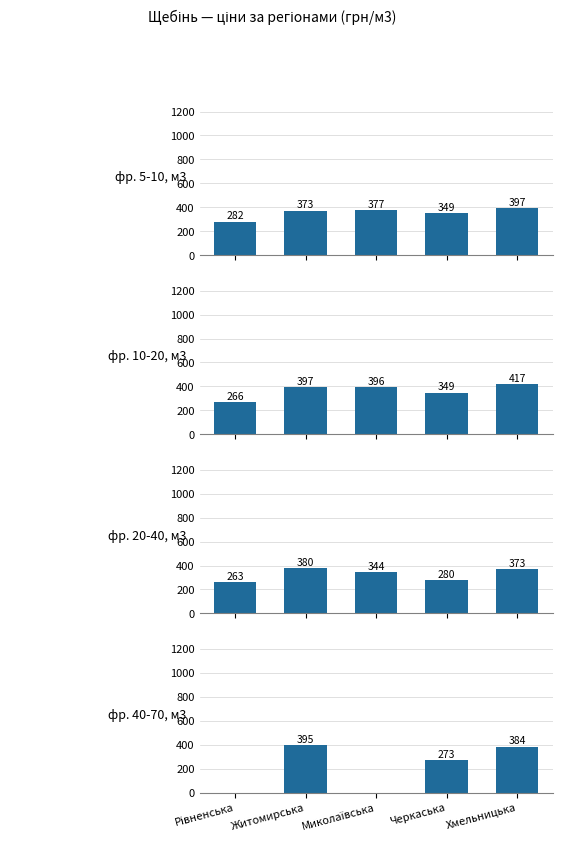

Does the chart contain any negative values?

No